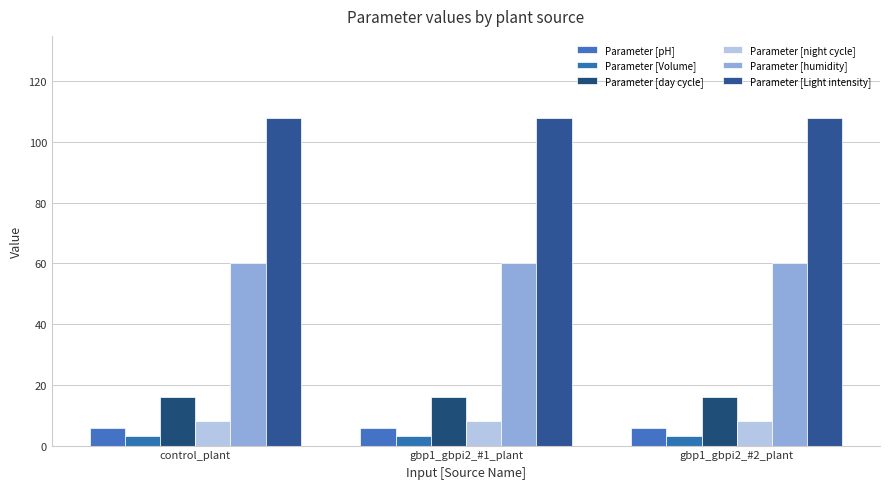

What is the average value of the Parameter [Volume] series?

3.0